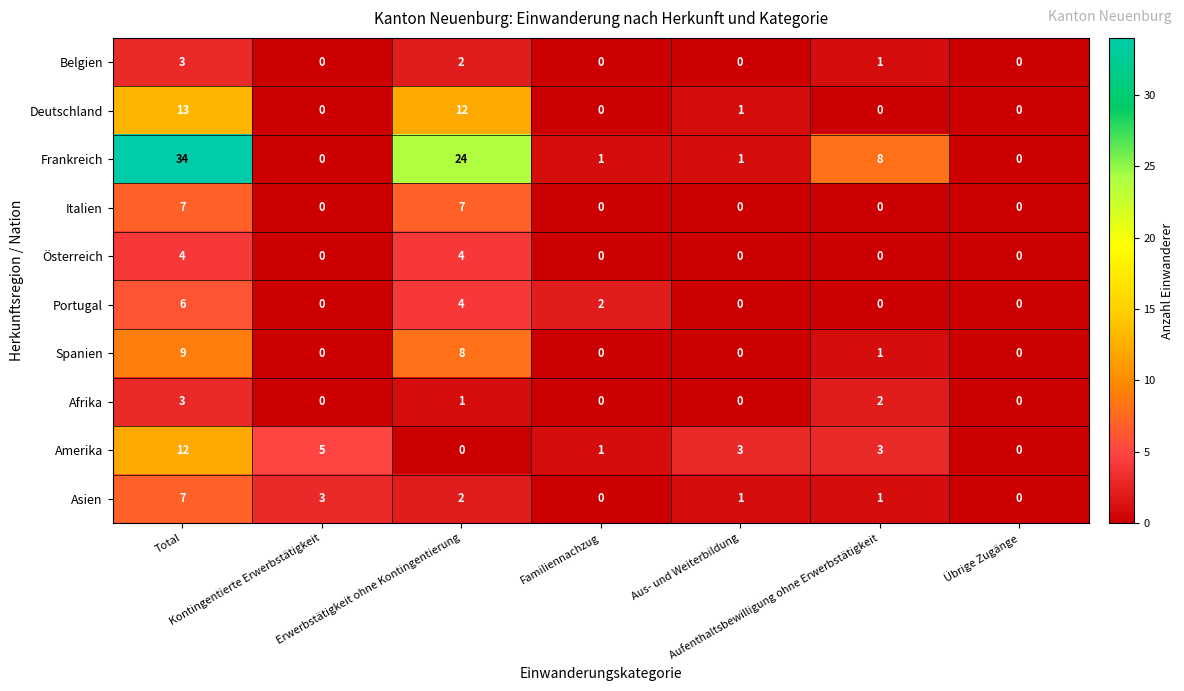

What is the difference between the maximum and minimum values in the Belgien series?

3